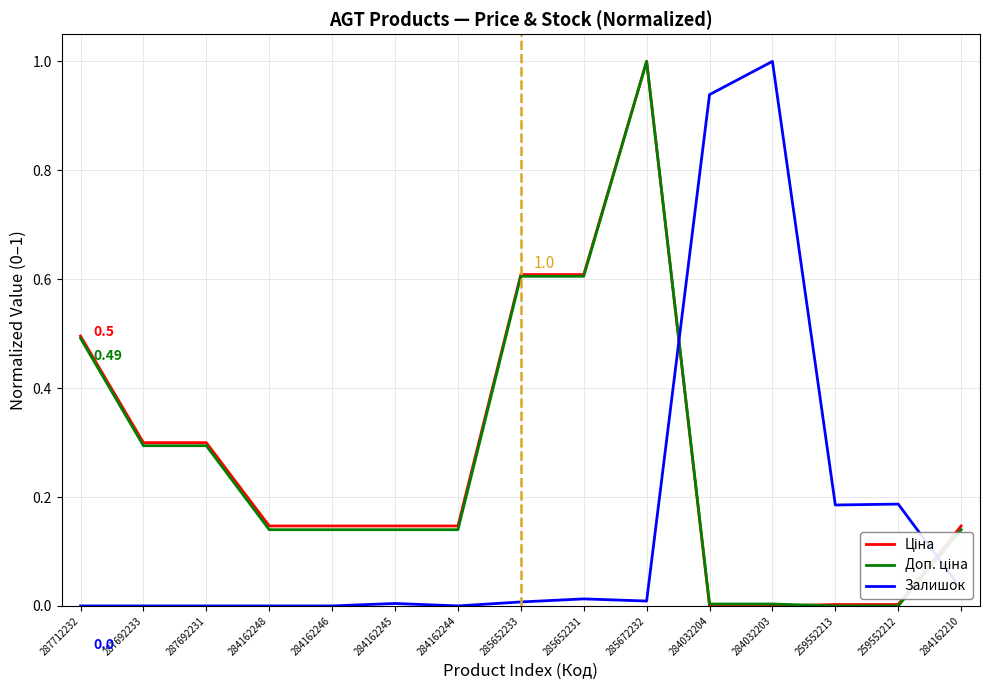

What position from the left is 285652231?

9